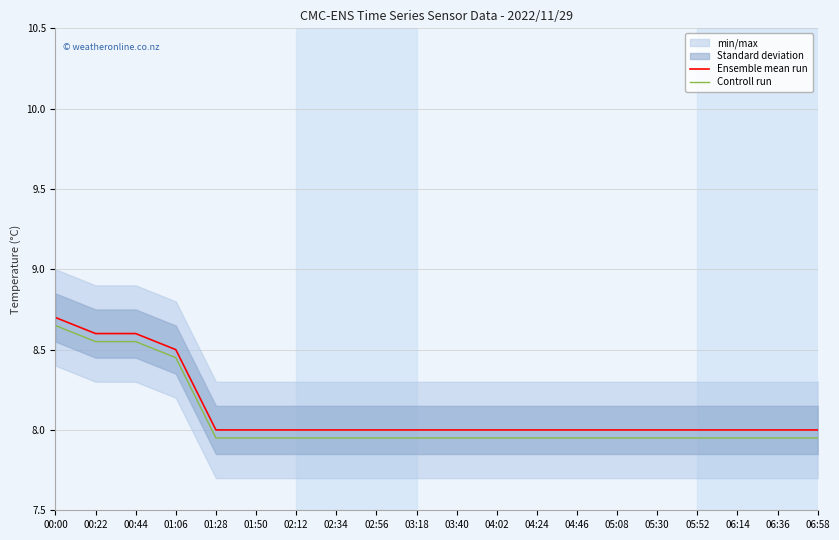

True or false: Controll run and Ensemble mean run intersect in this chart.

False